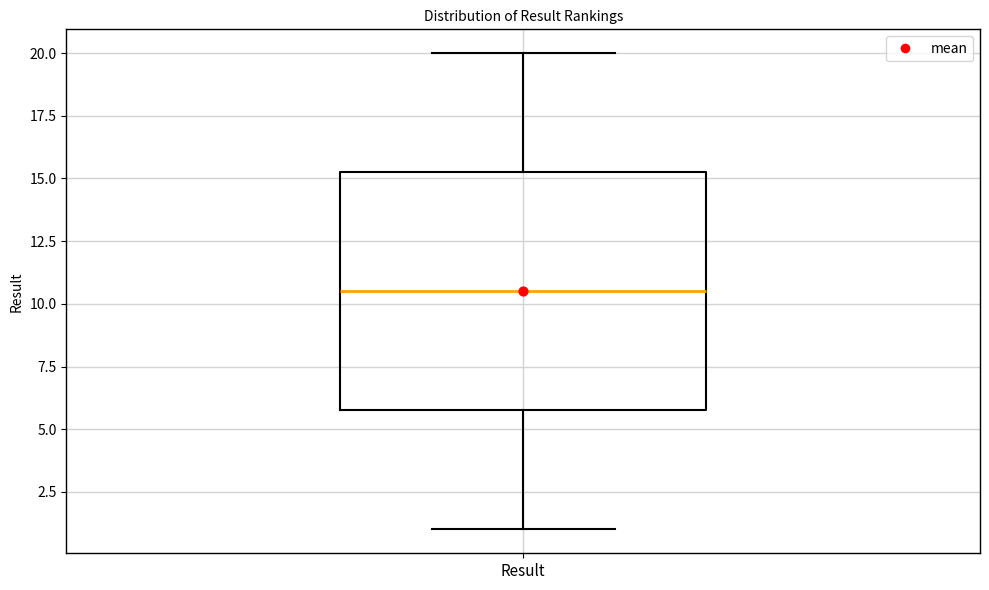

Read this box plot against the y-axis: the position of the median line, the range covered by the box, and the ends of both whiskers. The values are not printed on the chart, so give them approximately, as read against the axis.

median 10.5, box 6.0 to 15.5, whiskers 1.0 to 20.0